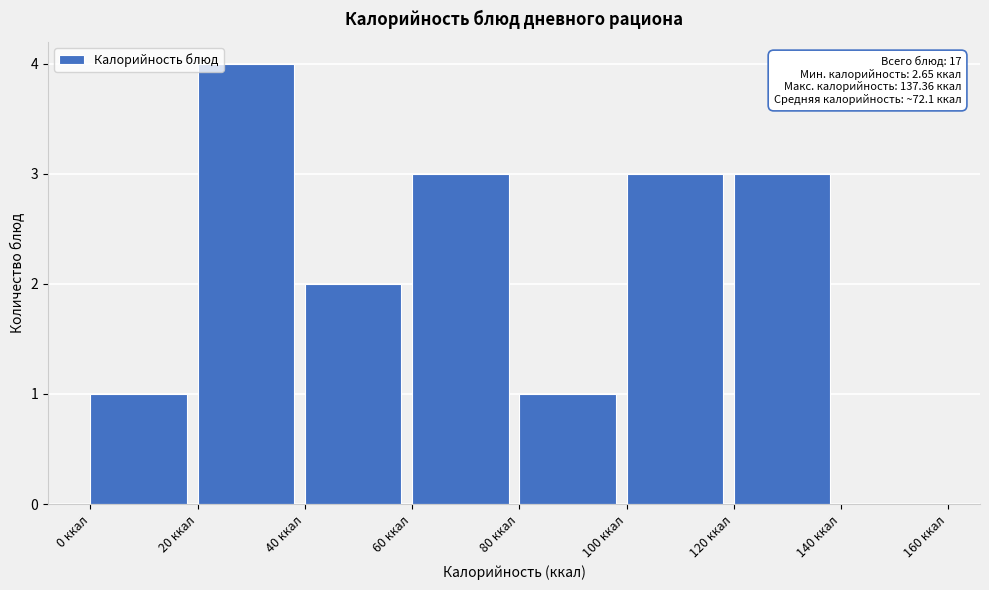

Over which range of the x-axis is the bar tallest?

20 to 40